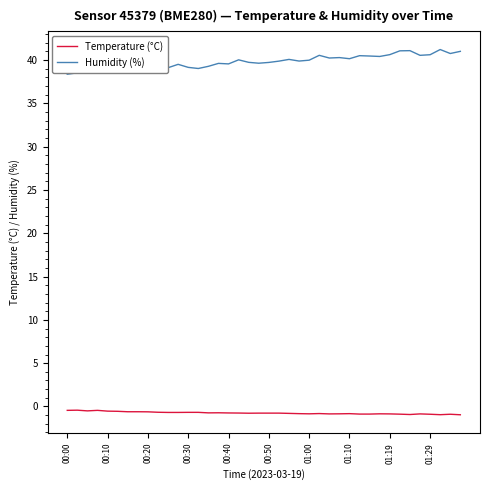

List the series in order of their peak value, lowest first.

Temperature (°C), Humidity (%)